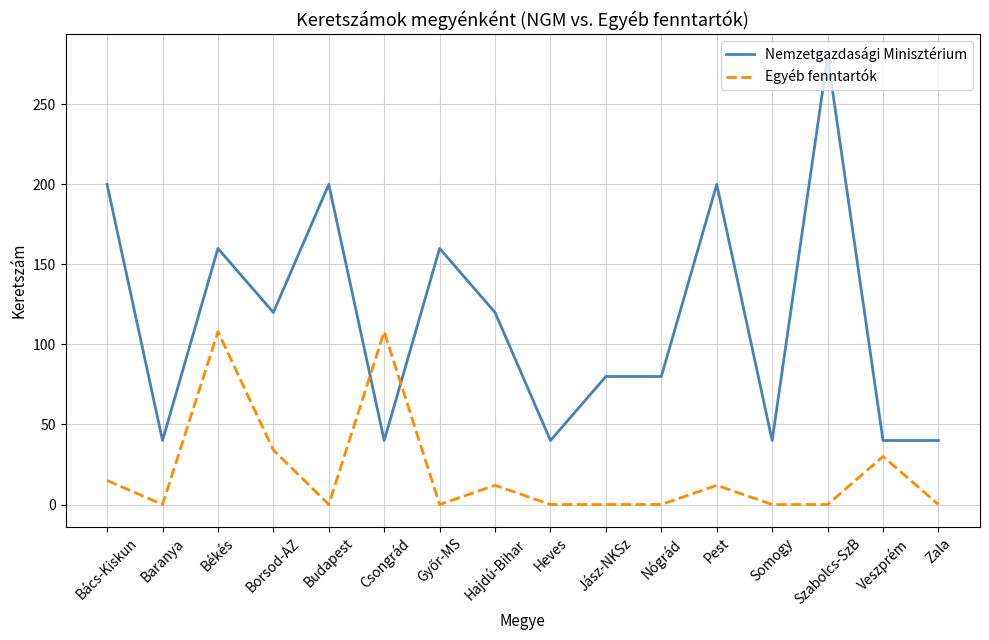

True or false: Nemzetgazdasági Minisztérium has a value of 10 at Zala.

False